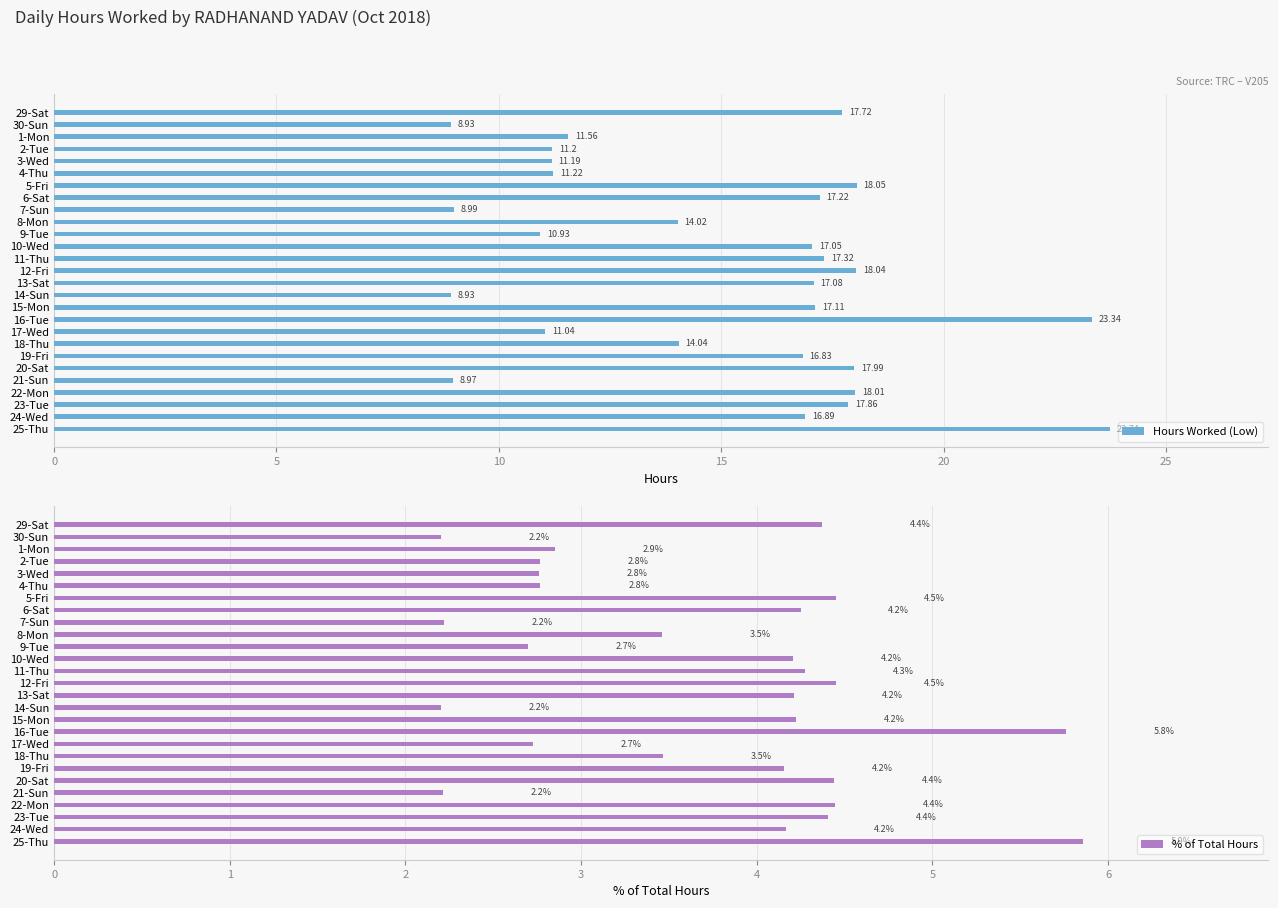

What is the value of the % of Total Hours bar at the 10th from the left?

3.5